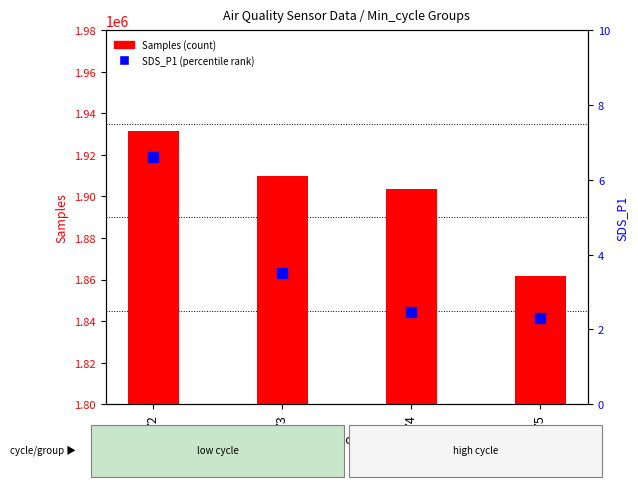

At which category is the sum across all series the highest?

72